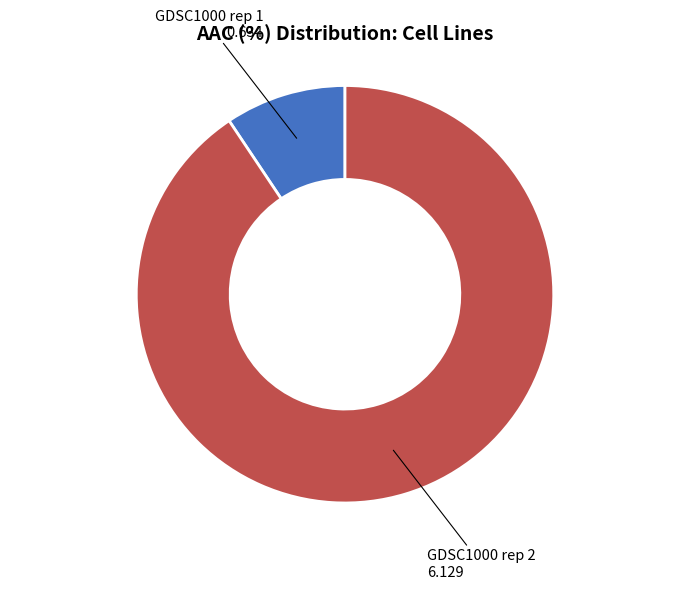

Does any single category account for the majority?

Yes